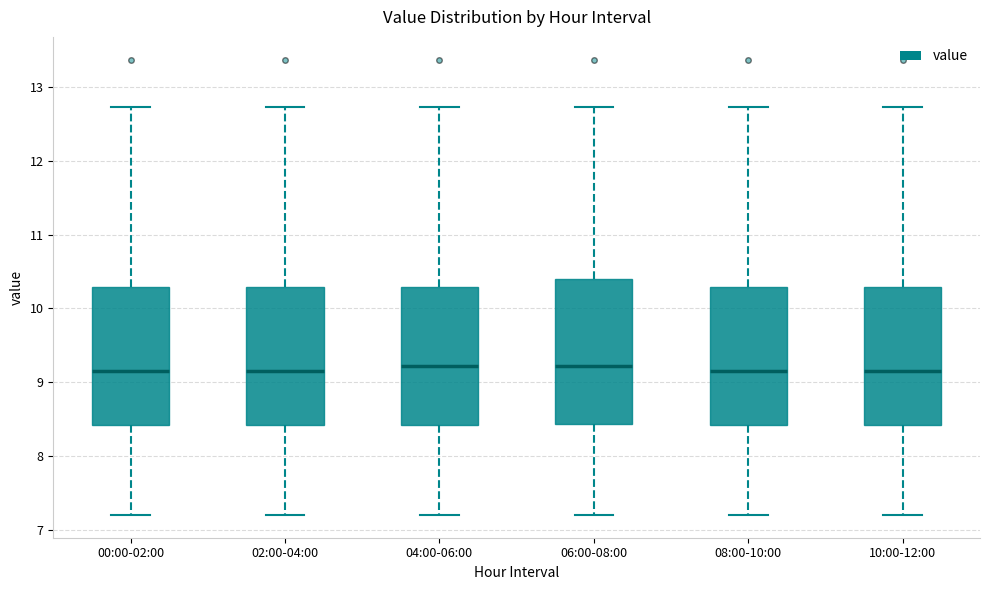

Where is the upper edge of the box for 06:00-08:00 on the y-axis? The values are not printed on the chart, so give them approximately, as read against the axis.

10.4